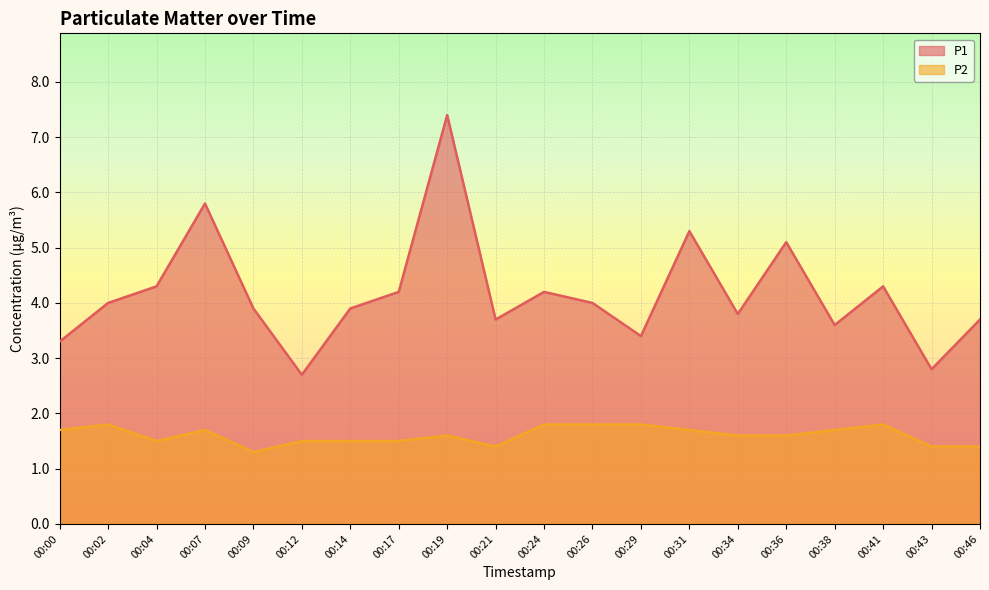

What are all the series names shown in the legend?

P1, P2